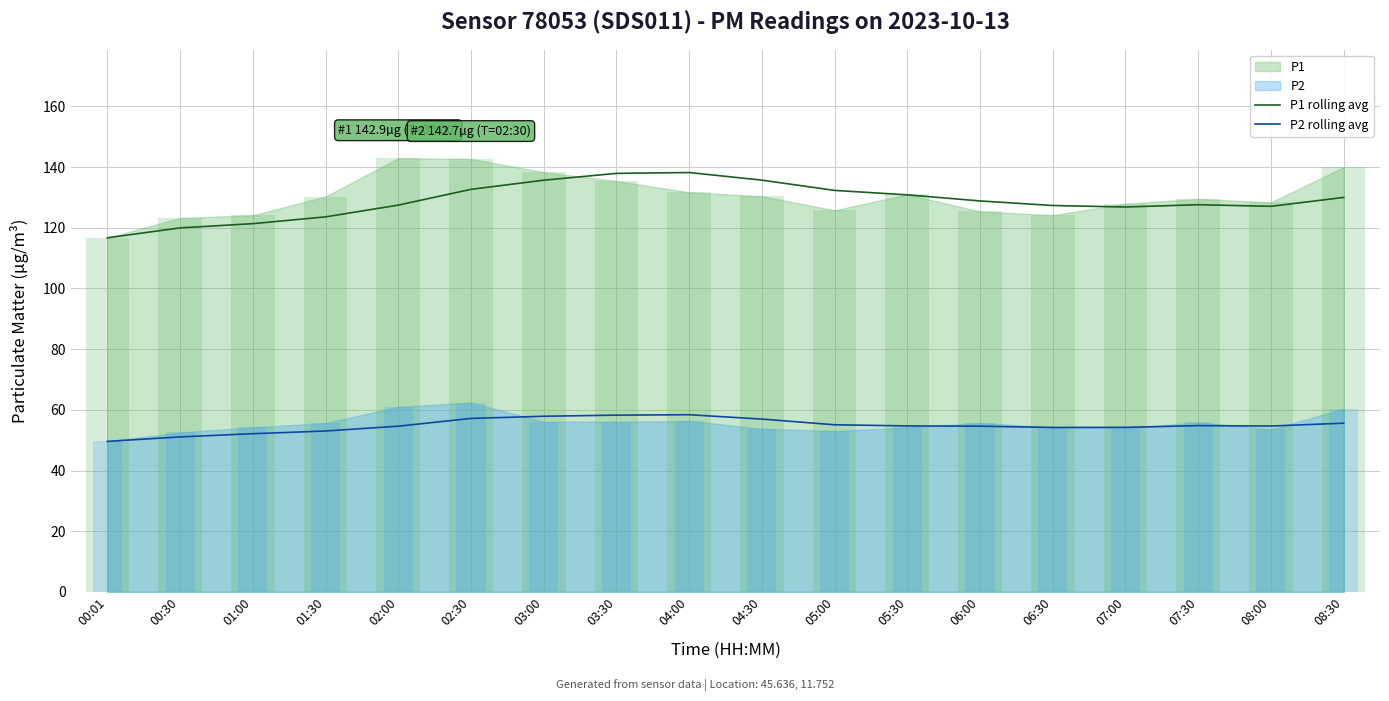

How many groups of bars are there?

18